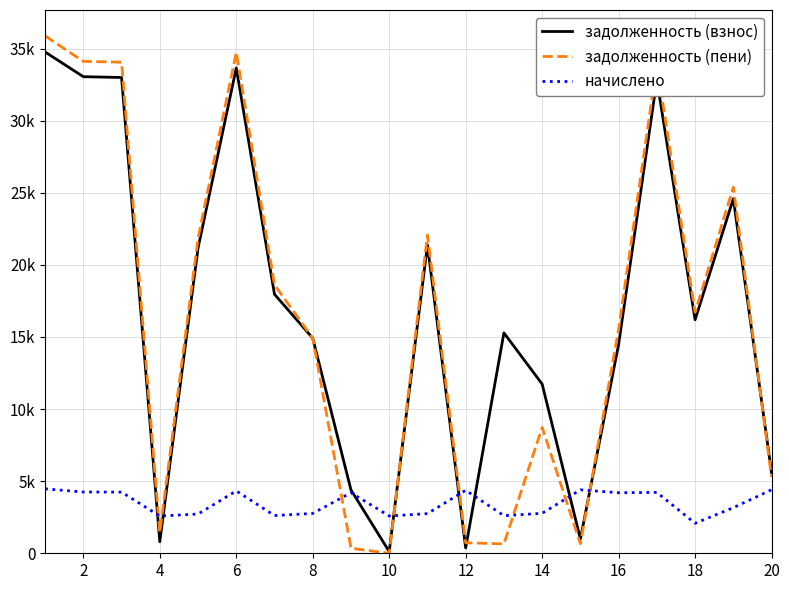

Does the chart display data point markers on the line(s)?

No